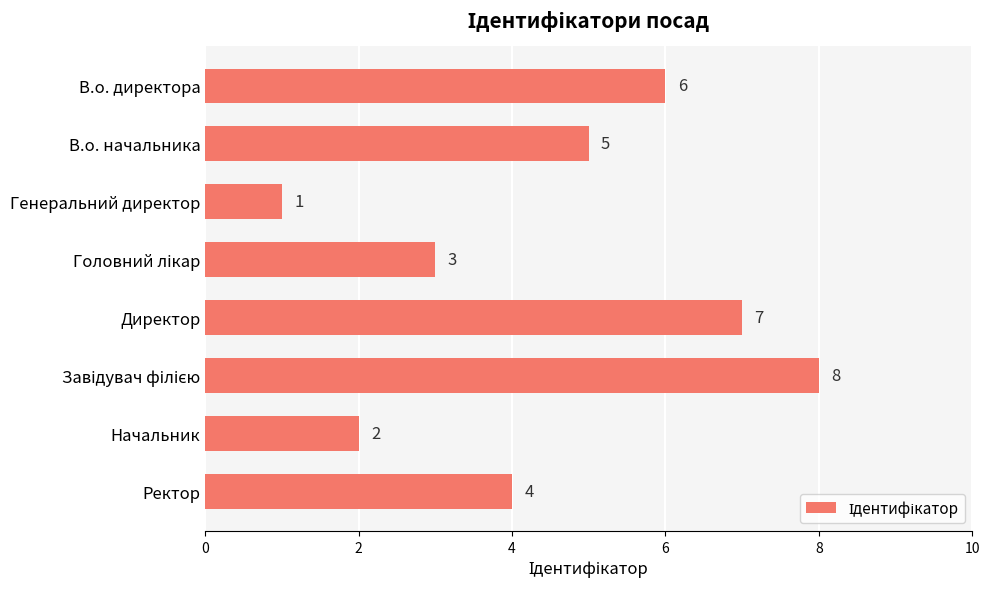

What is the change in value from В.о. директора to Начальник?

-4